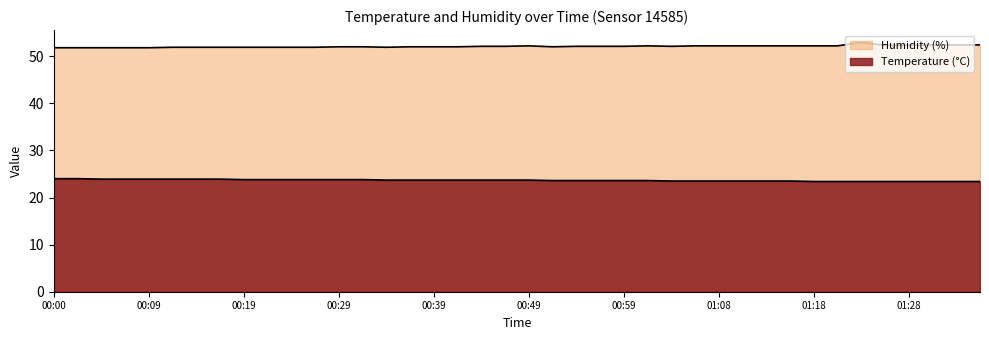

List the series in order of their peak value, lowest first.

temperature, humidity